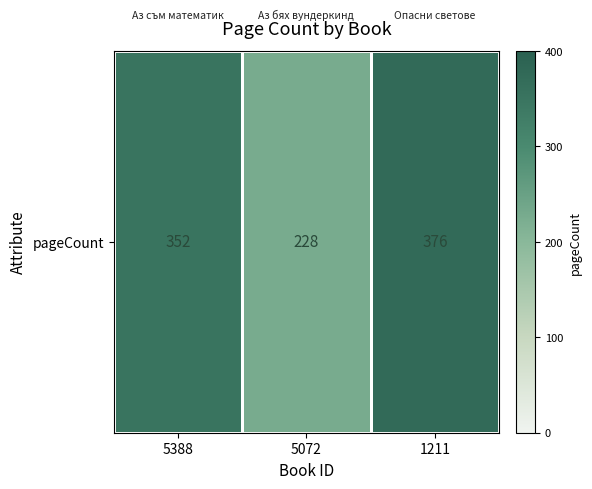

Which category has the lowest value across all series?

5072